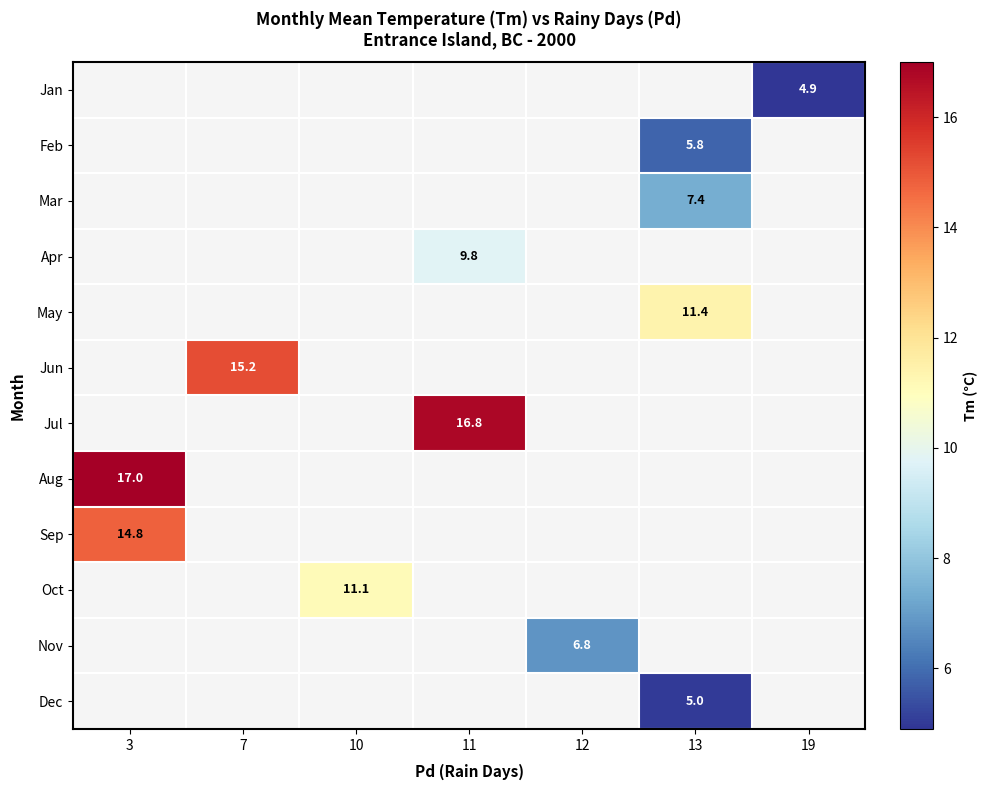

How many values in Mar are above zero?

1